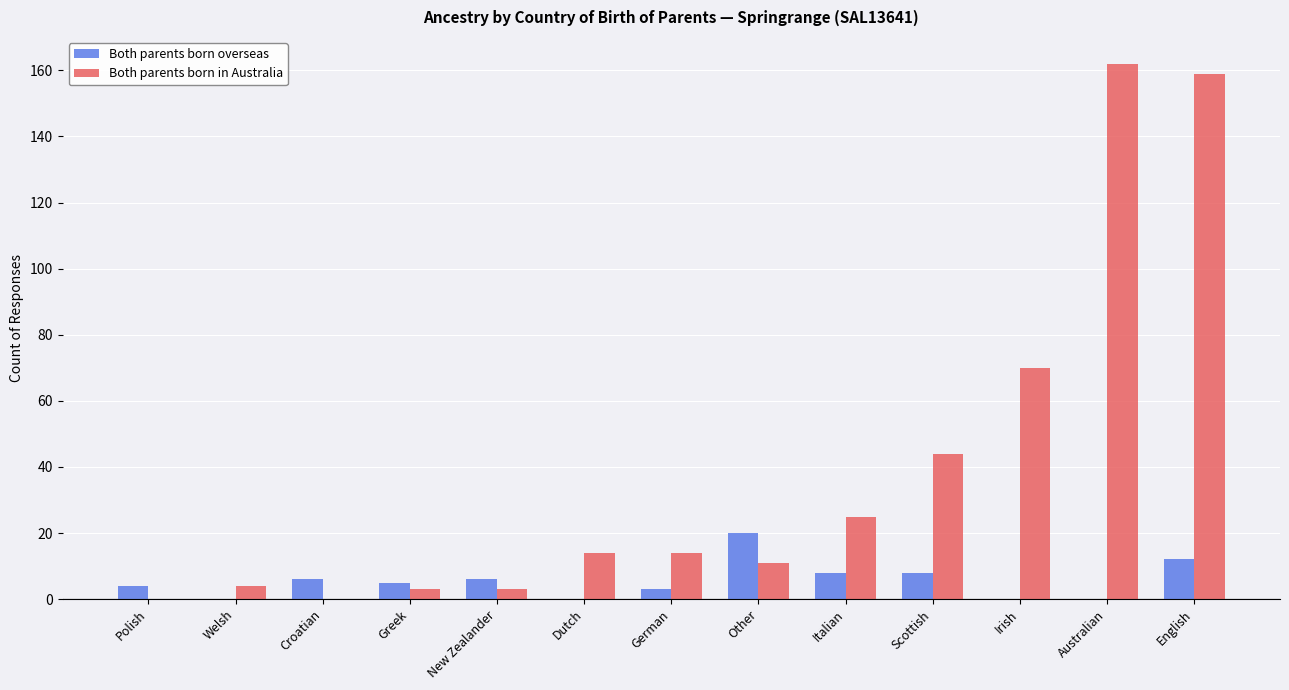

How many groups of bars are there?

13